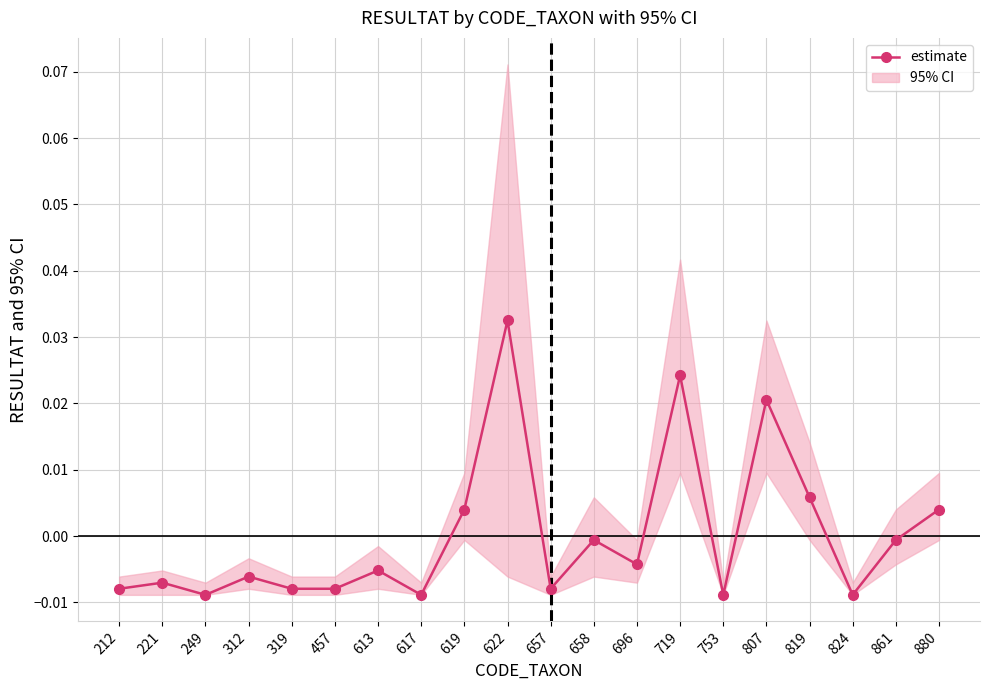

Reading right to left, transcribe all the data shown in this chart.

880=0.0	861=-0.0	824=-0.0	819=0.0	807=0.0	753=-0.0	719=0.0	696=-0.0	658=-0.0	657=-0.0	622=0.0	619=0.0	617=-0.0	613=-0.0	457=-0.0	319=-0.0	312=-0.0	249=-0.0	221=-0.0	212=-0.0